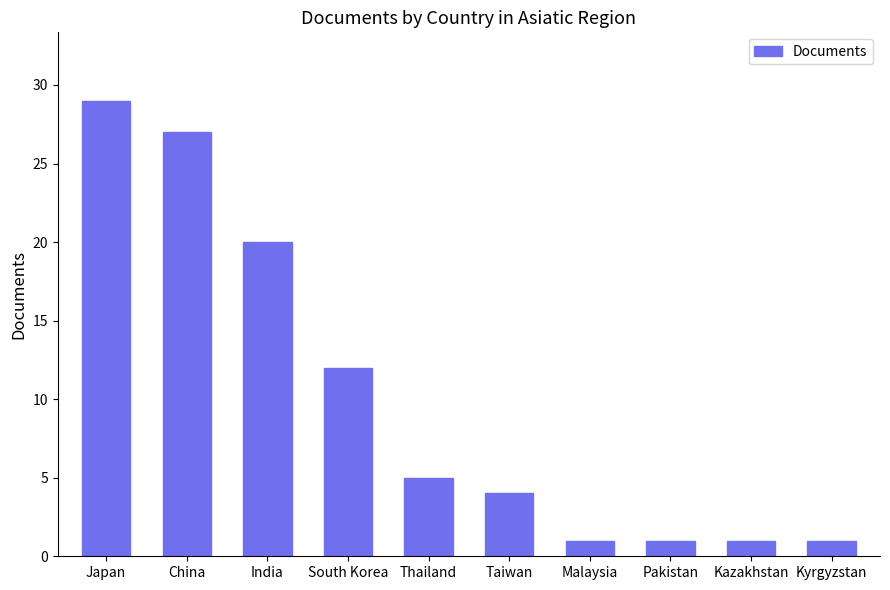

Are the bars grouped side by side (vs. stacked)?

No